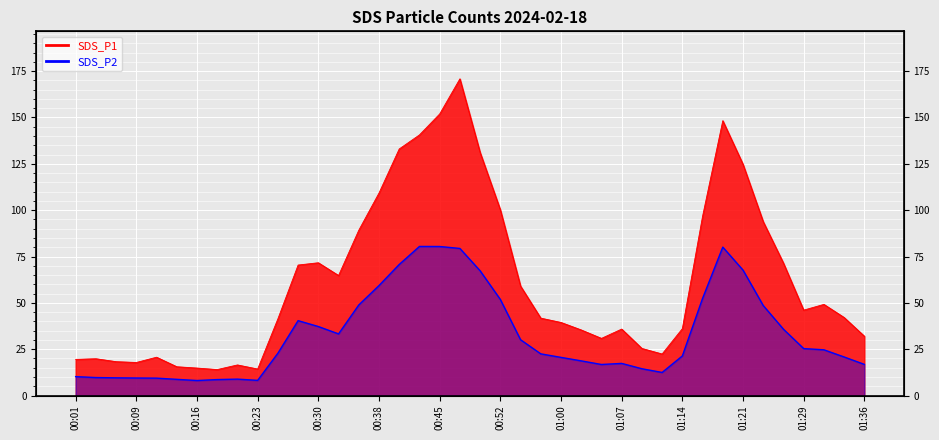

What is the sum of the SDS_P1 values at 00:01 and 01:21?

144.2